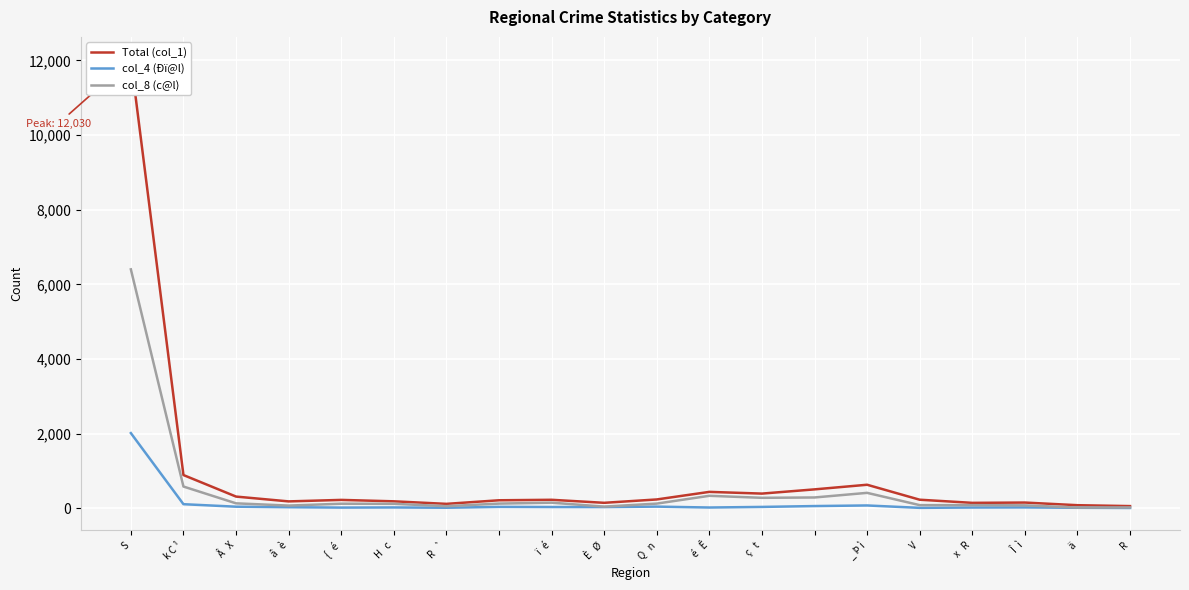

What is the average value of the col_8 (c@l) series?

478